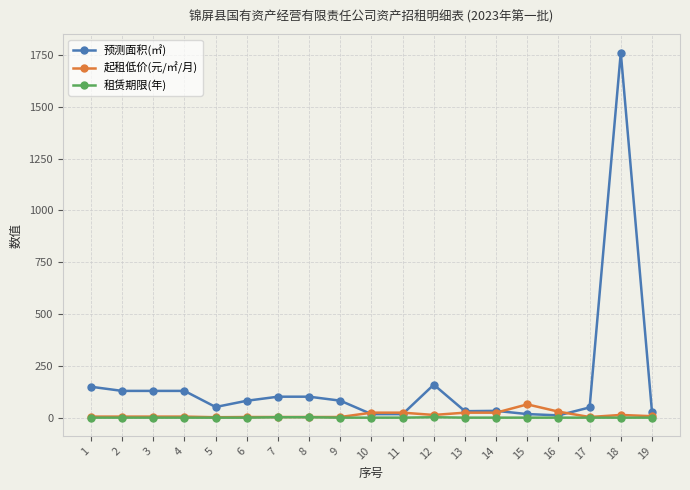

Is this an area chart (filled region under the line)?

No